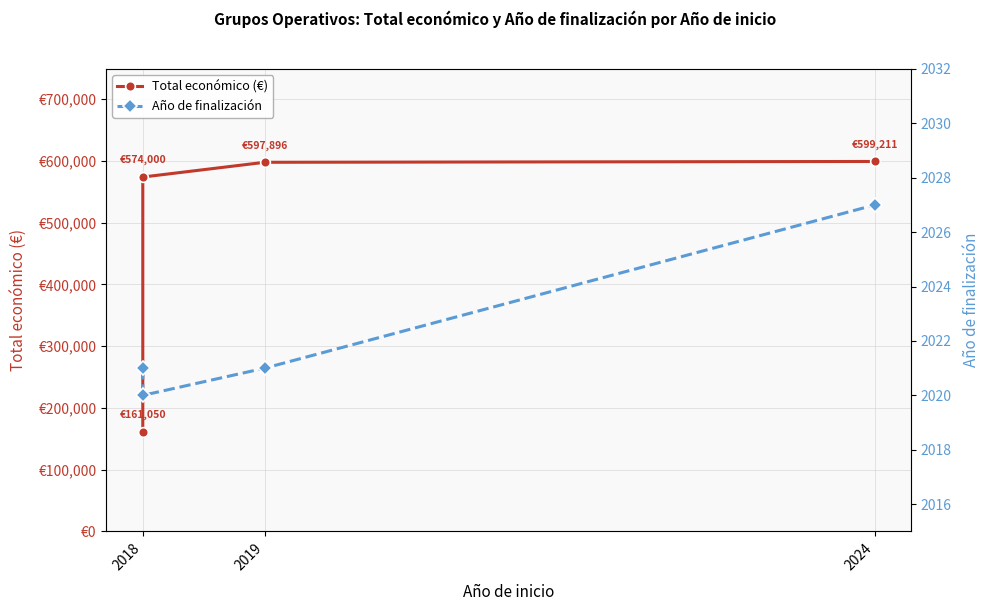

The value of Año de finalización at 2018 is 3571. True or false?

False